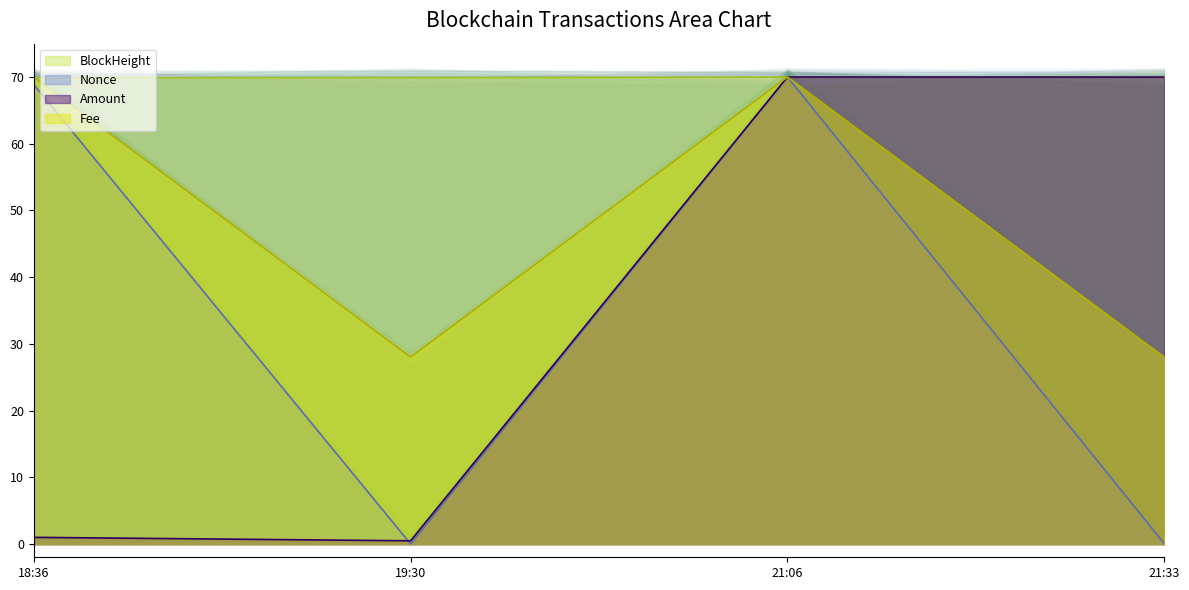

What is the total value across all series at 2021-06-04 21:33:00?

168.0